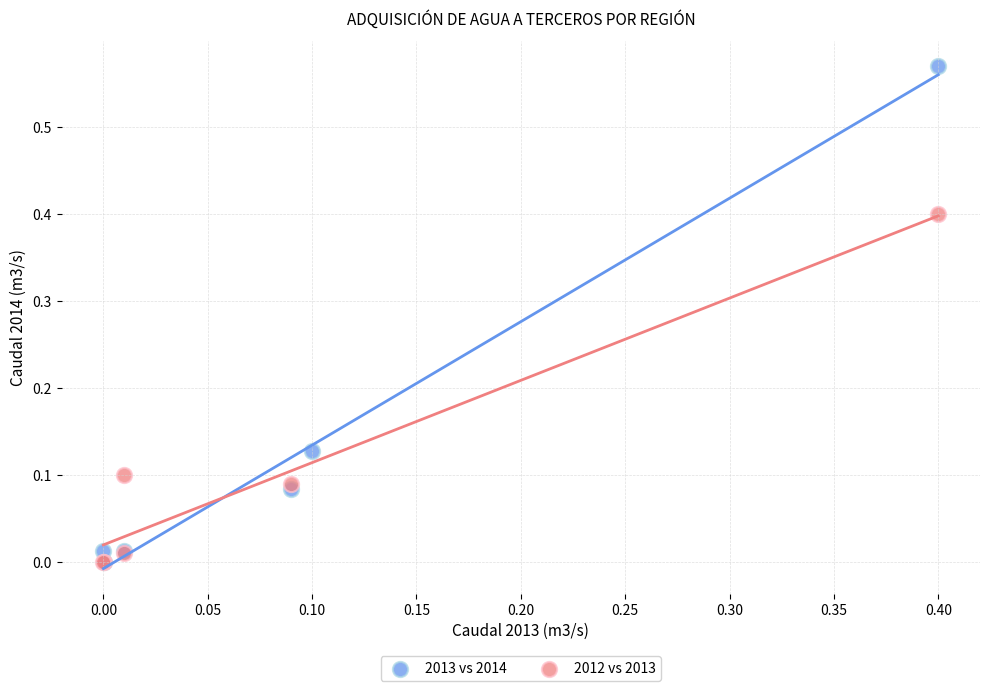

Which series has the widest spread of Y values?

2013 vs 2014